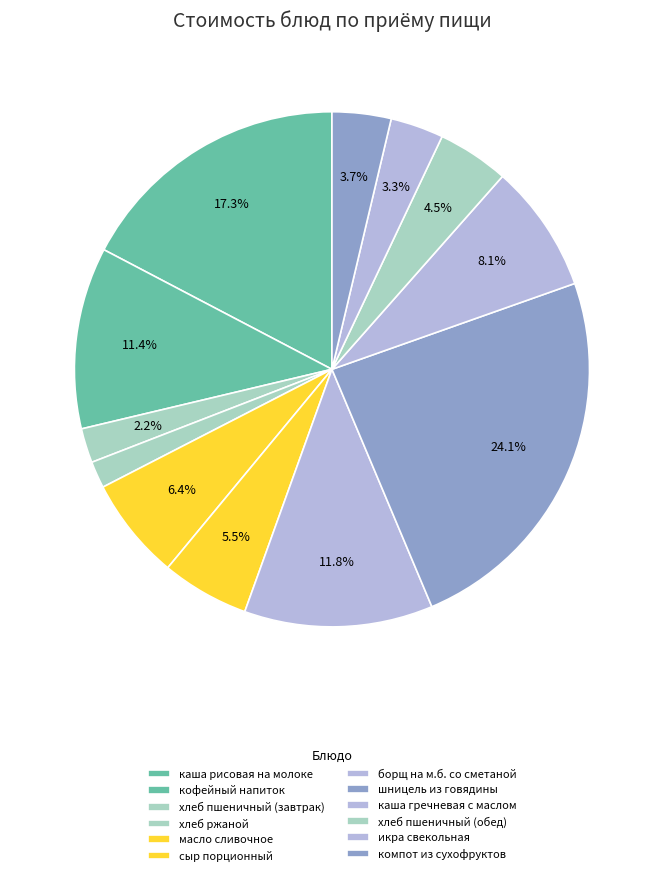

How many segments does this pie chart have?

12